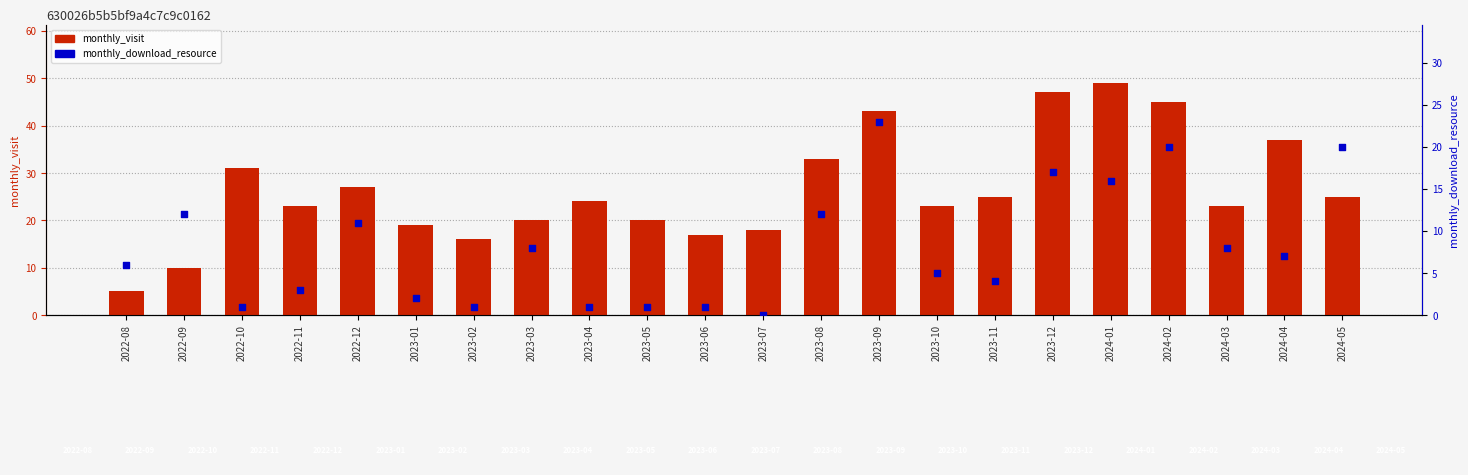

At which category is the sum across all series the highest?

2023-09